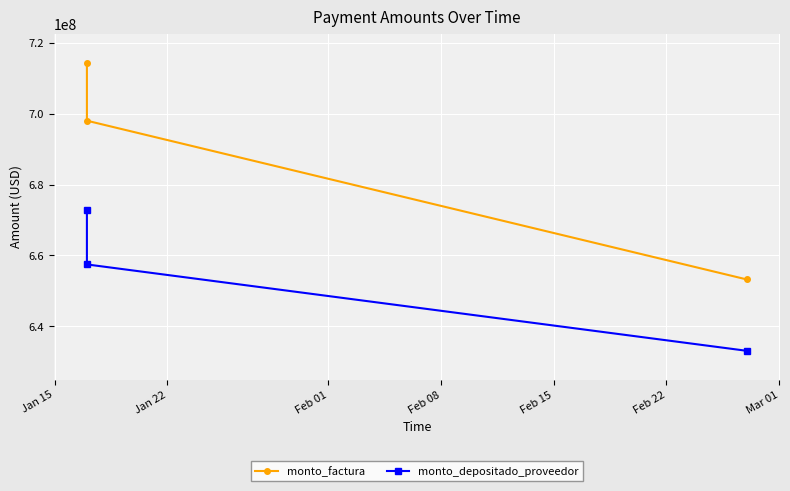

Does the chart display data point markers on the line(s)?

Yes